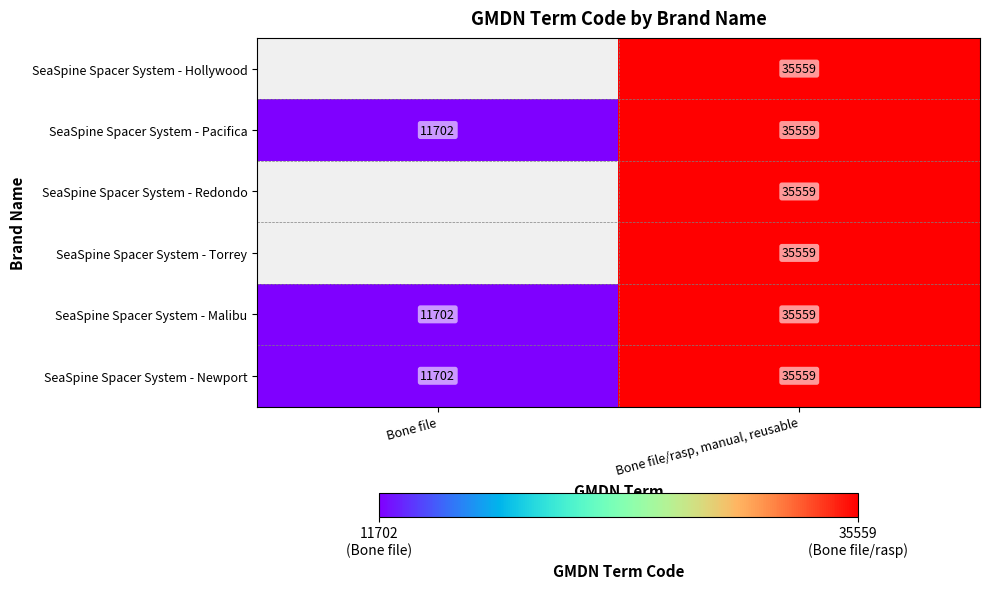

Is it true that SeaSpine Spacer System - Newport equals 5332 at Bone file?

False